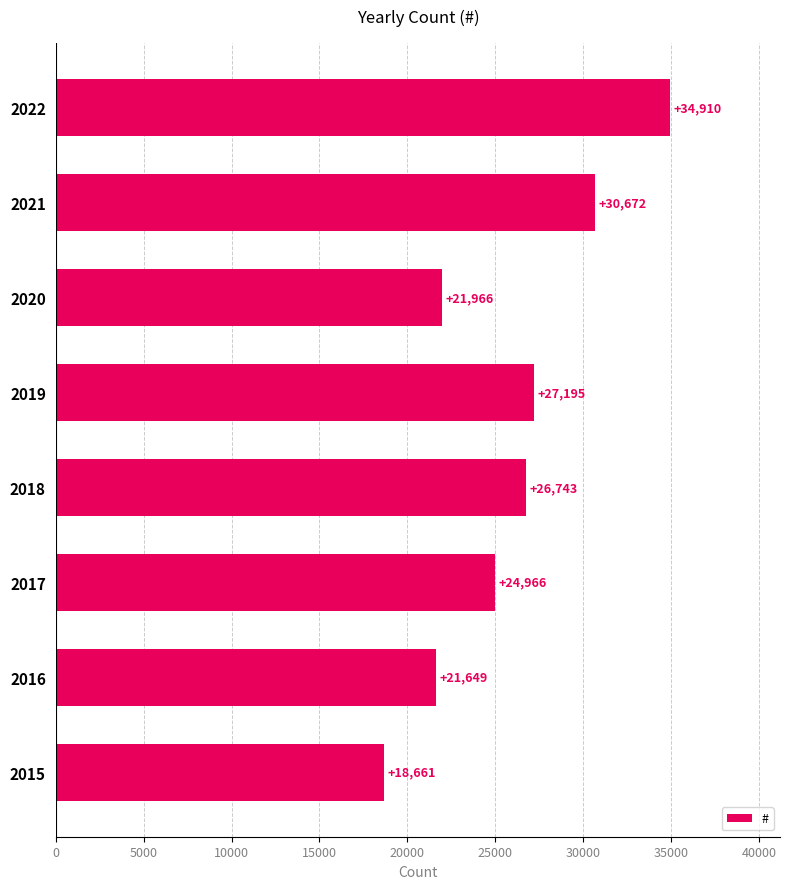

Rank the categories by value from lowest to highest.

2015, 2016, 2020, 2017, 2018, 2019, 2021, 2022